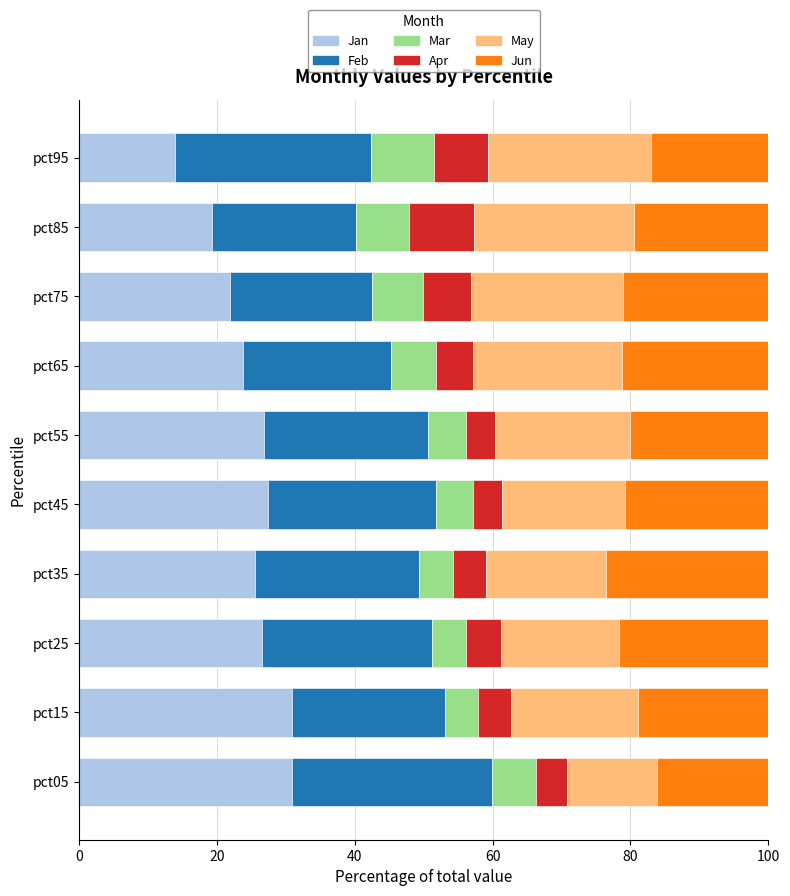

True or false: Jan has a value of 10.5 at pct65.

False